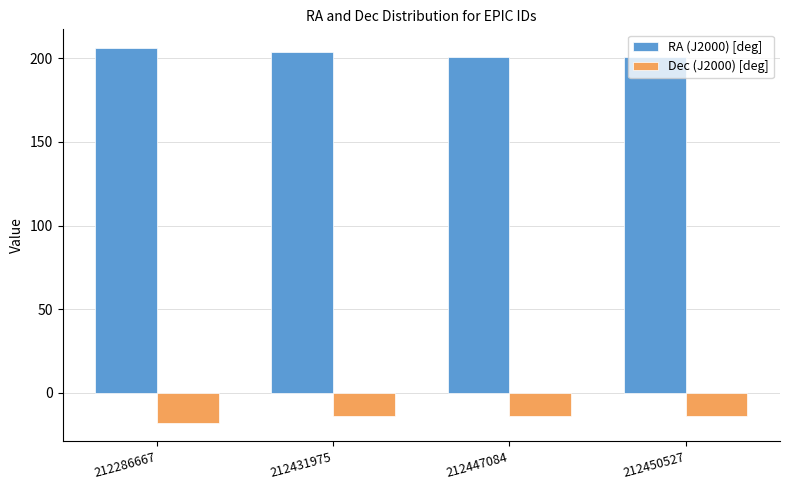

At how many categories does at least one series exceed 81?

4